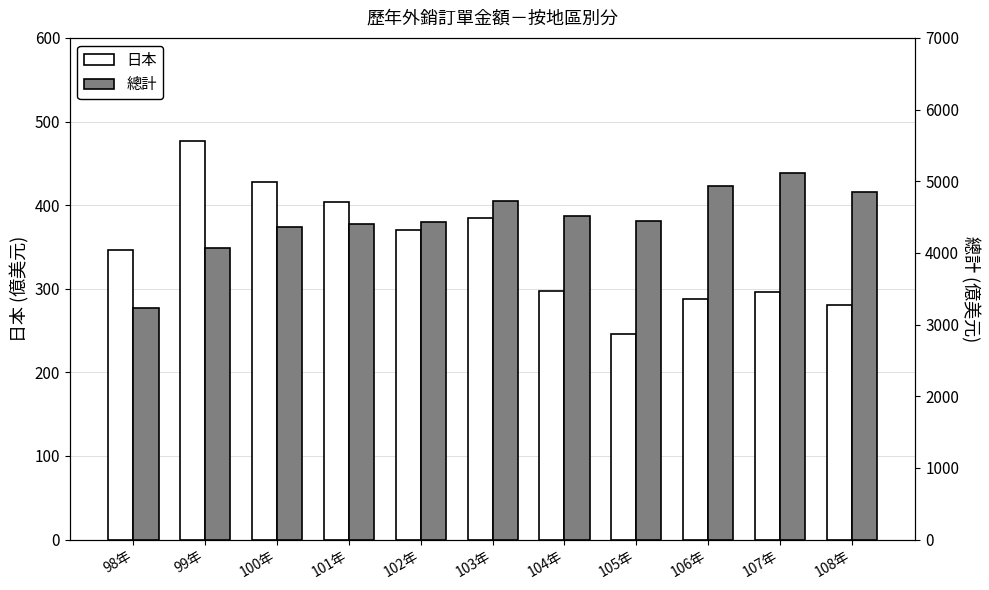

Which series has the widest spread of values?

總計